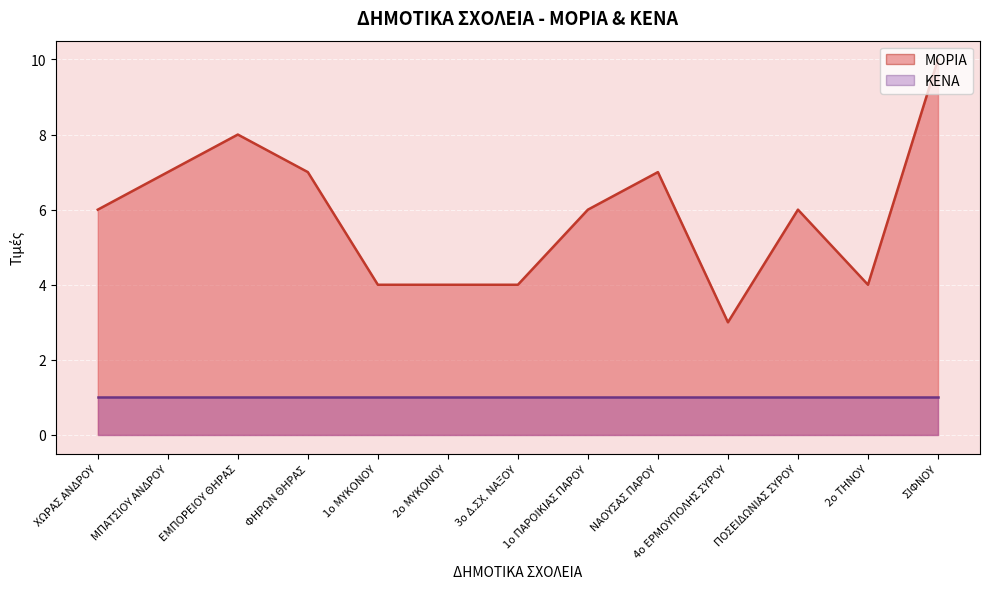

True or false: the data shows 1 at 2ο ΤΗΝΟΥ.

False